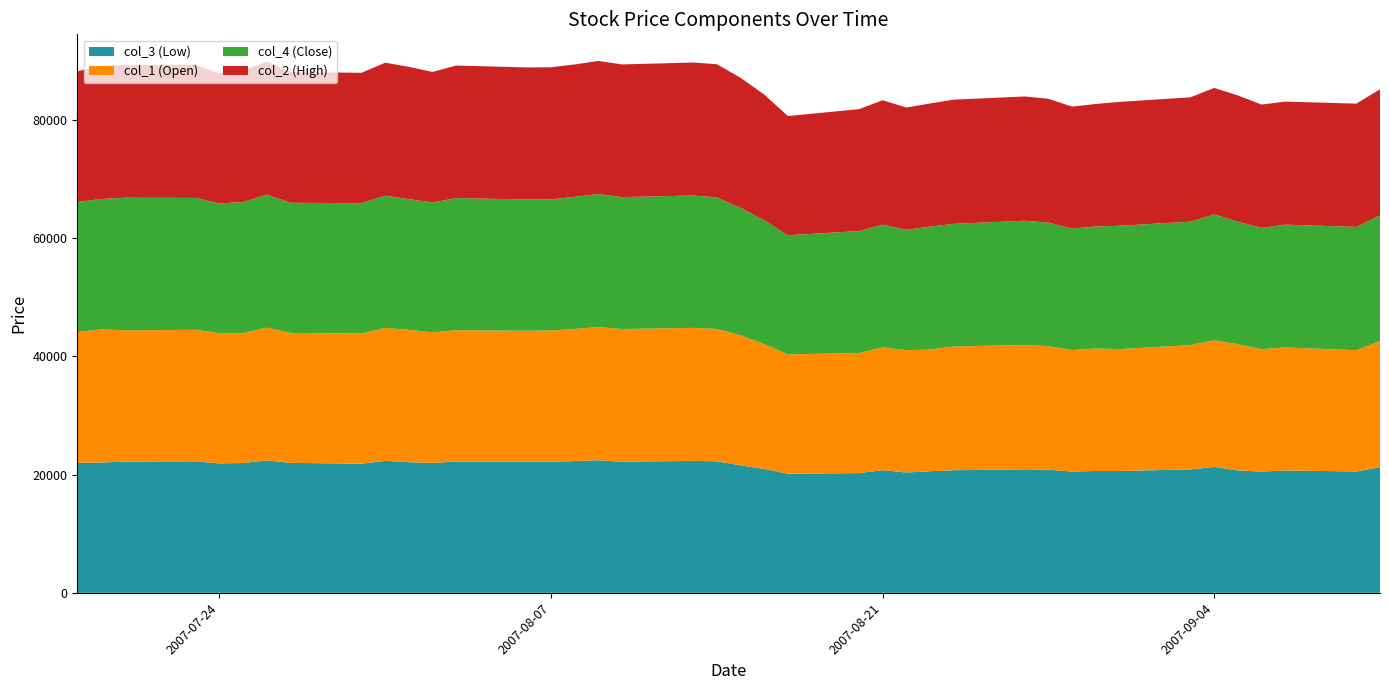

Reading left to right, extract all data points from this chart.

col_3 (Low): 22000	22040	22200	22240	21900	21960	22400	21980	21850	22320	22100	21970	22210	22160	22170	22290	22430	22180	22320	22250	21560	20960	20160	20250	20750	20350	20570	20740	20890	20830	20520	20610	20610	20880	21300	20700	20510	20710	20520	21250
col_1 (Open): 22100	22520	22200	22240	22020	21960	22460	21980	22000	22490	22380	22080	22210	22160	22200	22350	22510	22440	22490	22380	22000	21110	20160	20310	20770	20690	20570	20930	21020	20890	20530	20720	20610	21020	21400	21350	20700	20790	20520	21330
col_4 (Close): 22000	22040	22420	22310	21920	22180	22480	22010	22050	22360	22100	21970	22340	22200	22170	22340	22510	22310	22390	22250	21560	20960	20160	20620	20750	20350	20800	20740	21020	20890	20550	20630	20860	20880	21300	20720	20510	20770	20850	21250
col_2 (High): 22100	22520	22420	22500	22020	22220	22500	22120	22050	22490	22380	22080	22420	22340	22350	22380	22510	22440	22490	22530	22000	21250	20160	20620	21040	20690	20820	21000	21020	20950	20630	20720	20950	21030	21400	21350	20860	20810	20850	21330